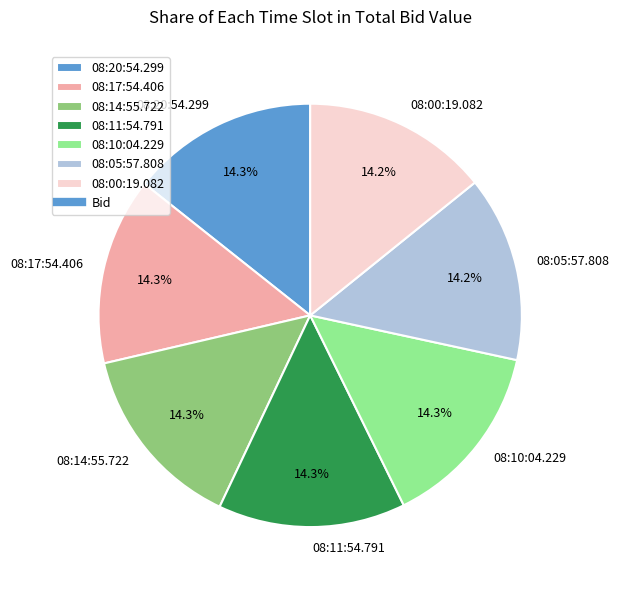

To the nearest percent, what is the combined percentage of 08:14:55.722 and 08:11:54.791?

29%